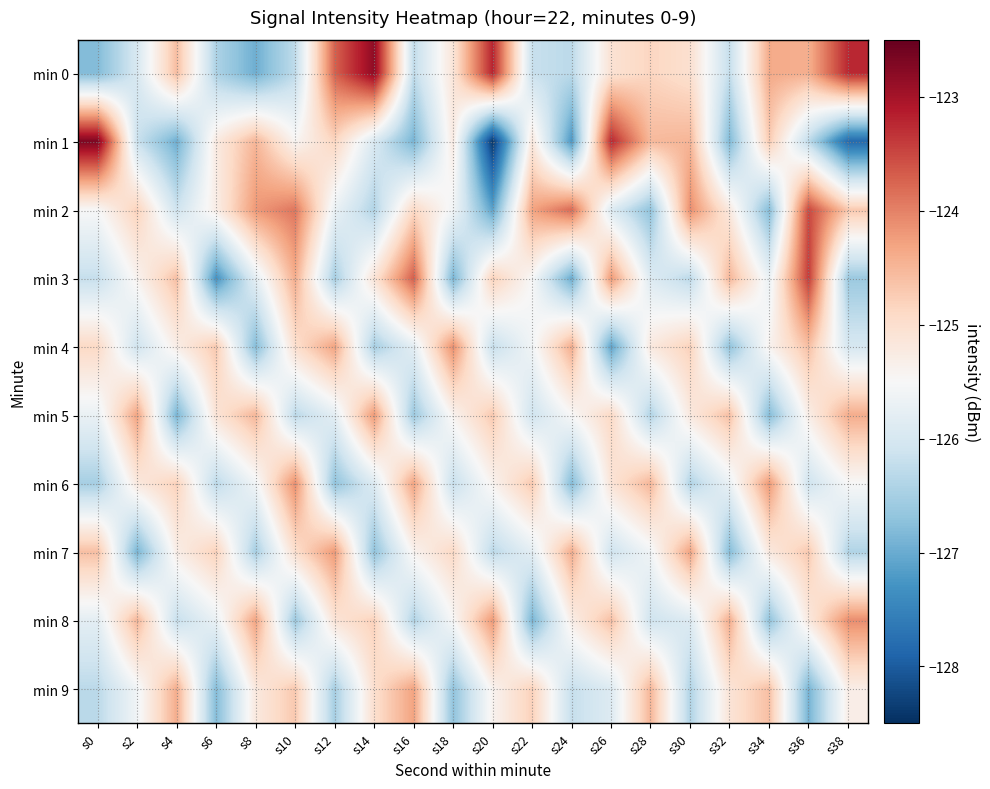

What is the total value across all series at s20?

-1255.7